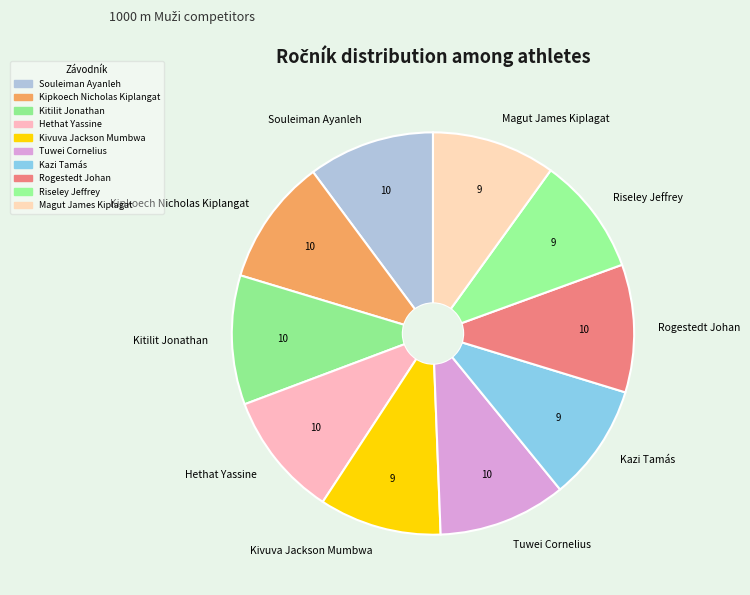

True or false: Kazi Tamás accounts for 1% of the total.

False